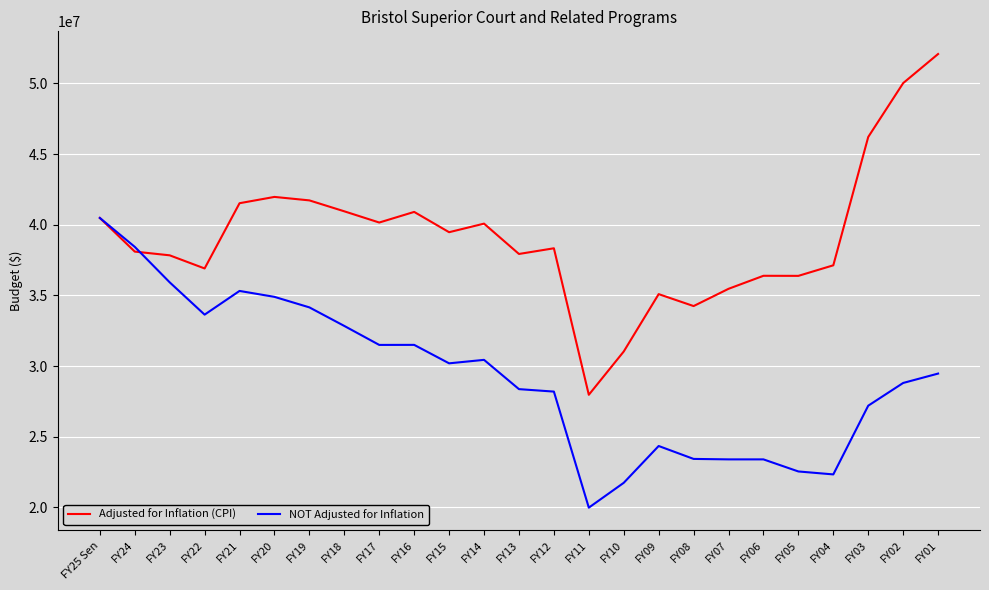

What is the greatest value displayed?

52082786